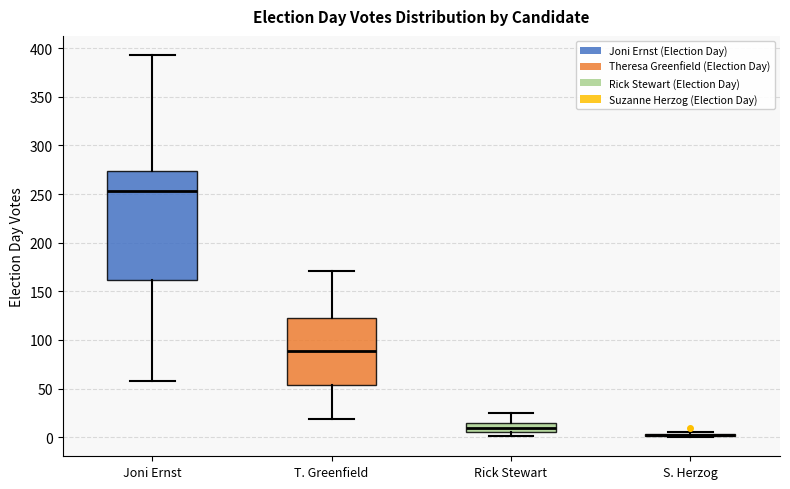

Reading left to right, transcribe this box plot: for each box, give where its median line is, the range the box spans, and where its two whiskers end, as read against the y-axis. The values are not printed on the chart, so give them approximately, as read against the axis.

Joni Ernst: median 255, box 160 to 275, whiskers 60 to 395
T. Greenfield: median 90, box 55 to 125, whiskers 20 to 170
Rick Stewart: median 10, box 5 to 15, whiskers 0 to 25
S. Herzog: box collapsed to a line at 5, whiskers 0 to 5